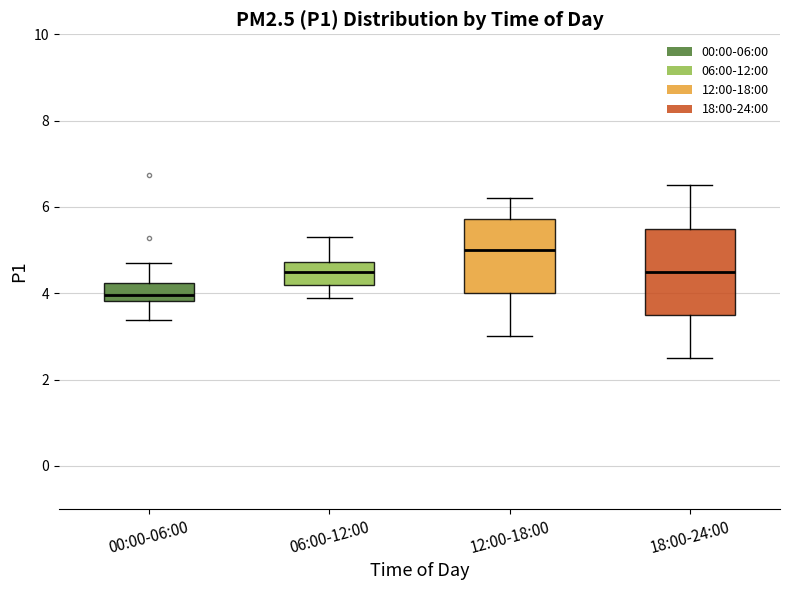

Reading left to right, transcribe this box plot: for each box, give where its median line is, the range the box spans, and where its two whiskers end, as read against the y-axis. The values are not printed on the chart, so give them approximately, as read against the axis.

00:00-06:00: median 4.0, box 3.8 to 4.2, whiskers 3.4 to 4.8
06:00-12:00: median 4.6, box 4.2 to 4.8, whiskers 4.0 to 5.4
12:00-18:00: median 5.0, box 4.0 to 5.8, whiskers 3.0 to 6.2
18:00-24:00: median 4.6, box 3.6 to 5.6, whiskers 2.6 to 6.6